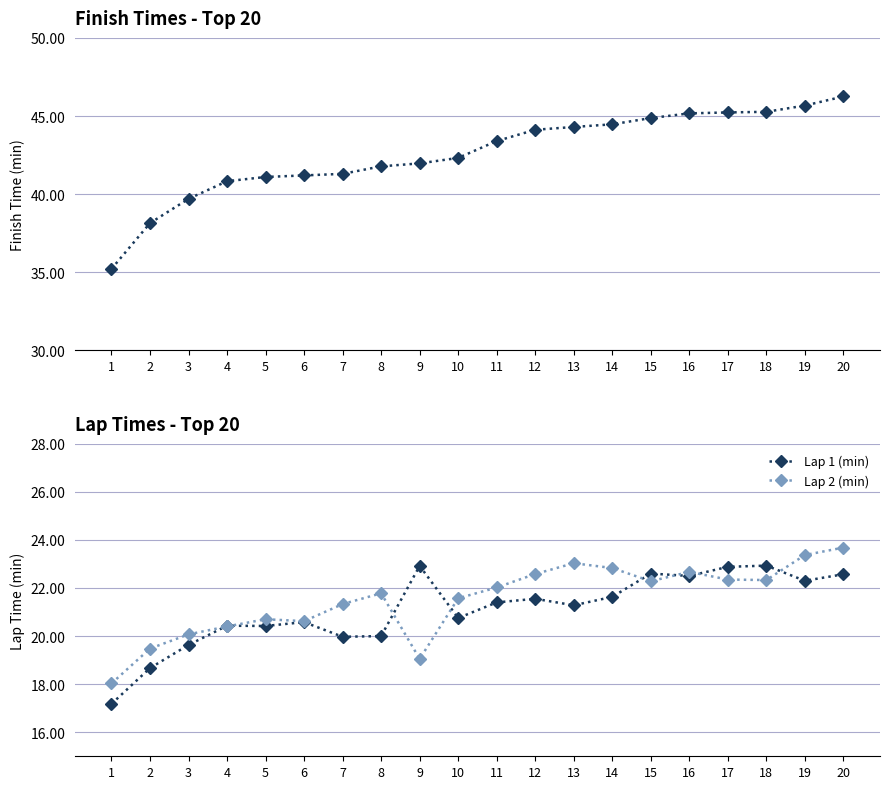

At which label does Lap 2 (min) first exceed 22?

11